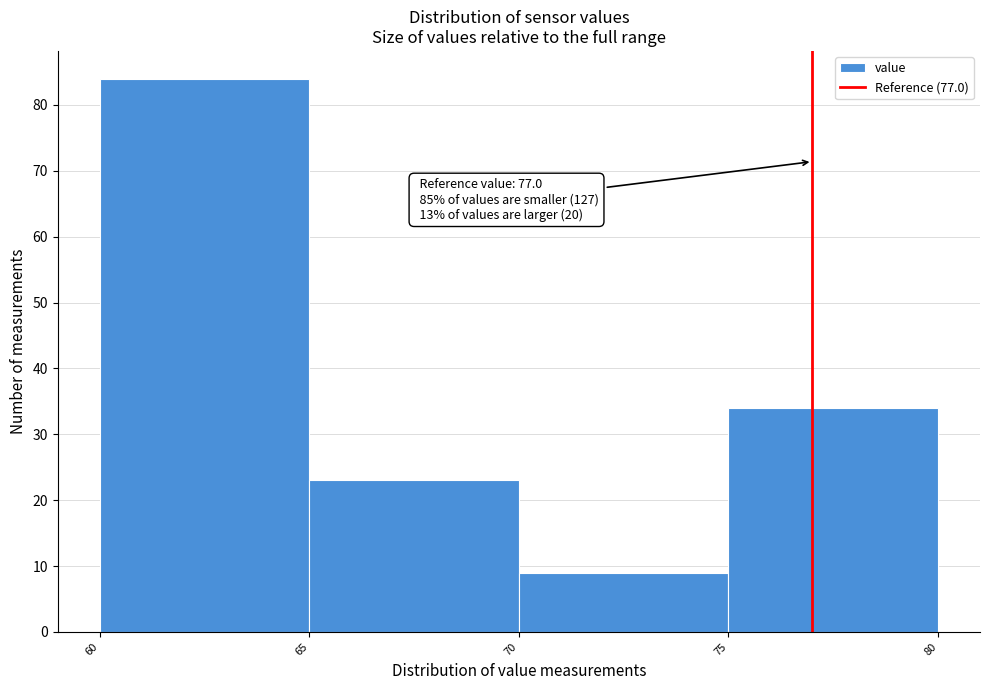

Which range on the x-axis has the tallest bar?

60 to 65